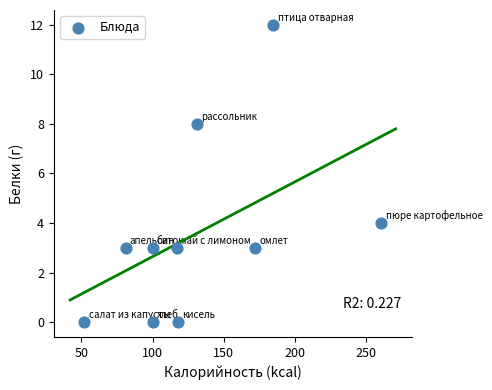

What is the range of Y values (max minus min)?

12